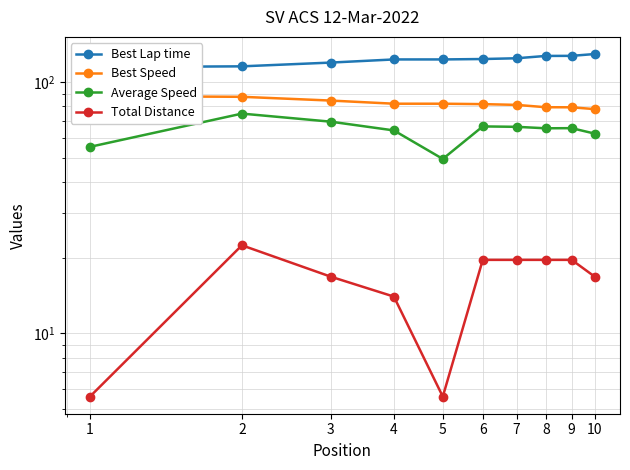

At which label is Average Speed closest to 62?

10